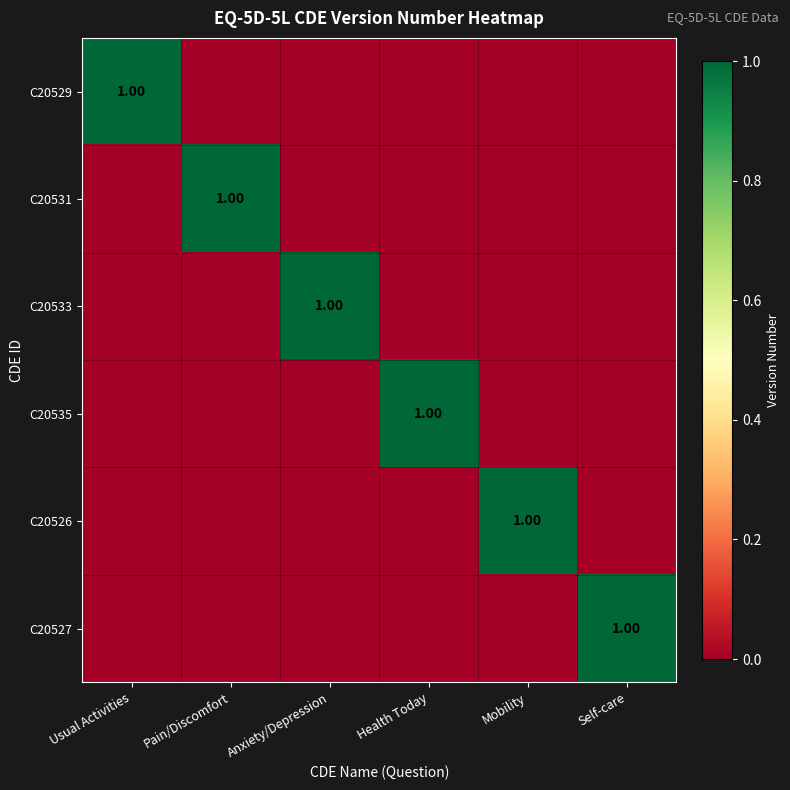

What is the greatest value displayed?

1